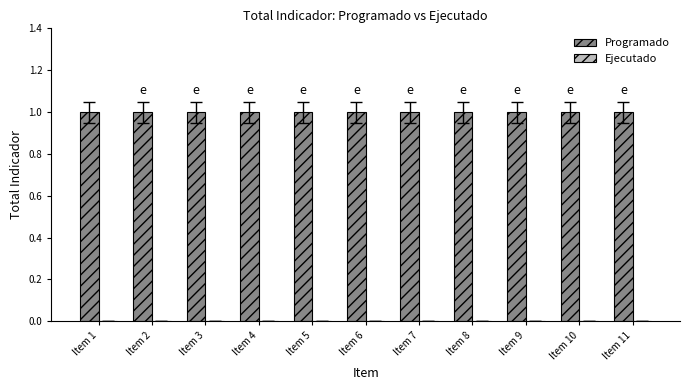

Are the bars horizontal?

No